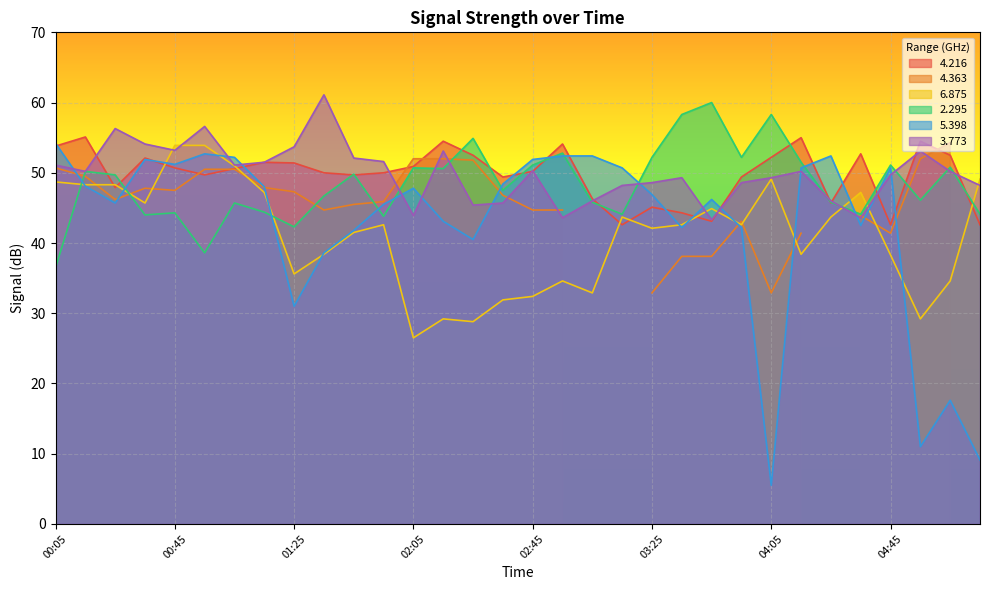

What is the lowest value of the 5.398 series?

5.5